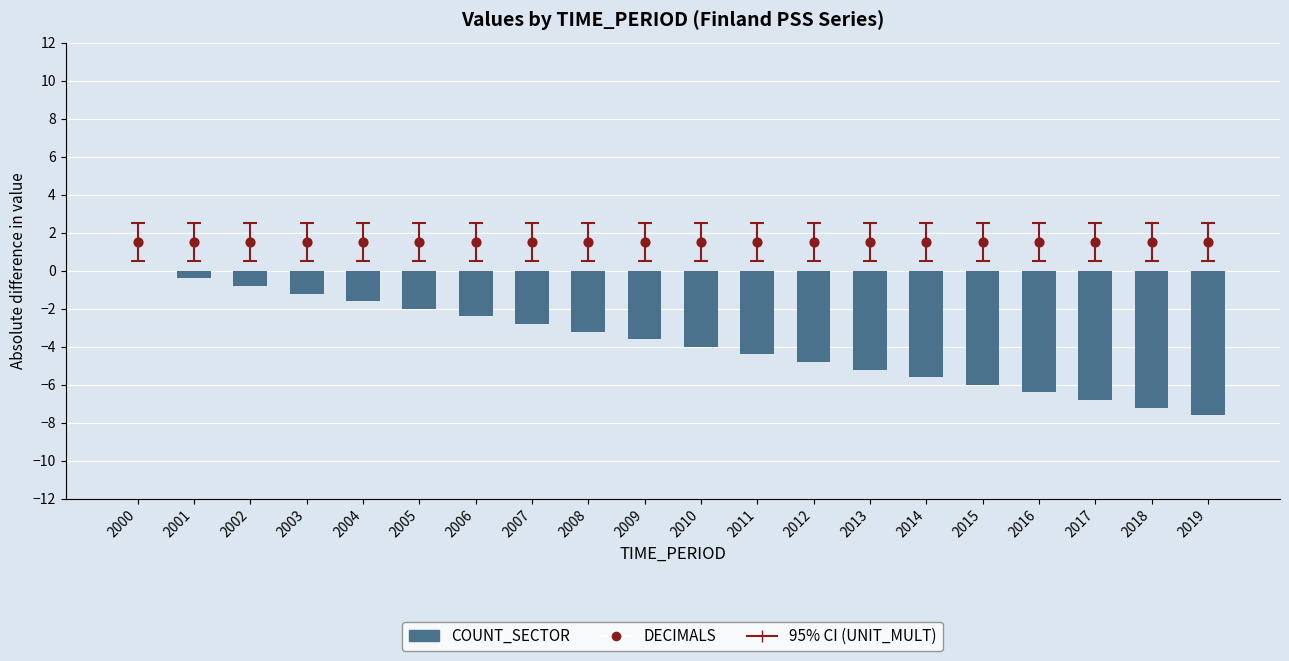

Which series has the largest total across all categories?

Black